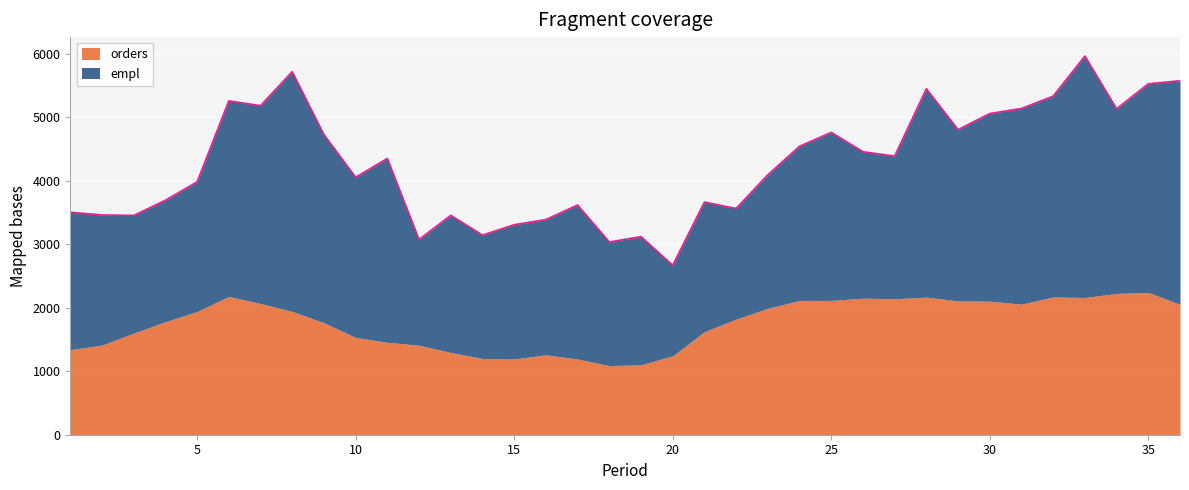

Rank the series at 27 from highest to lowest value.

empl, orders